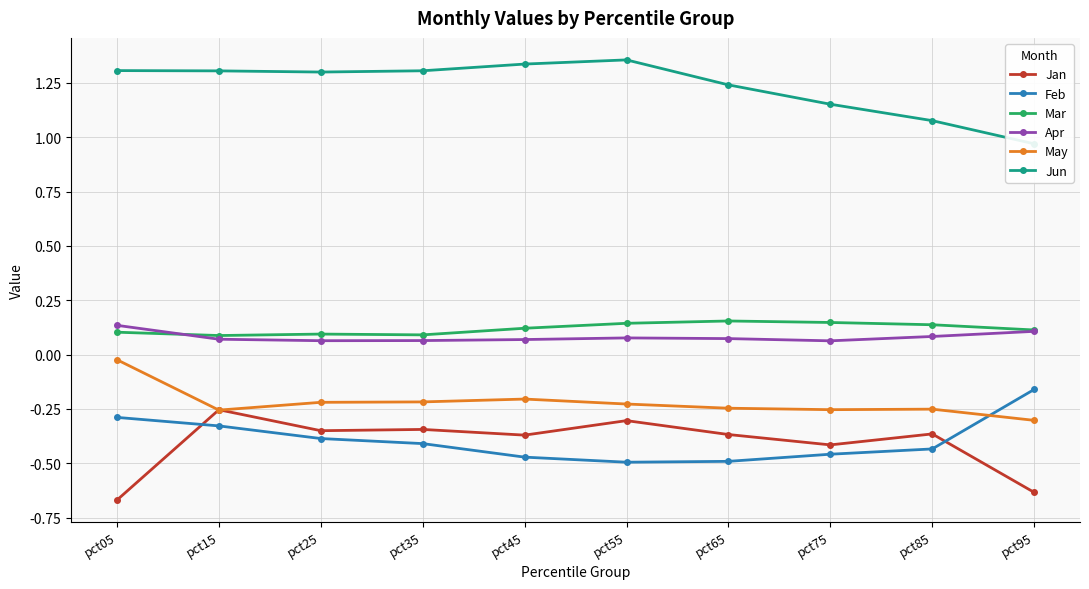

At which category is the sum across all series the highest?

pct15